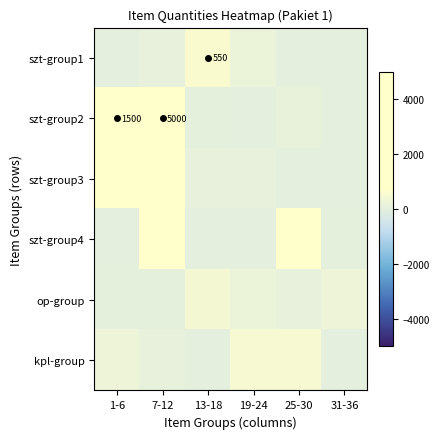

The value of szt-group1 at 13-18 is 832. True or false?

False